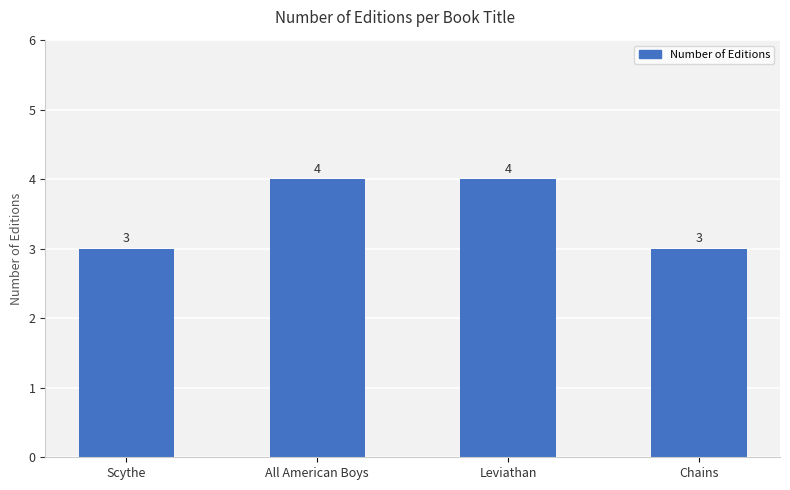

Reading left to right, list all the values displayed in this chart.

Scythe=3	All American Boys=4	Leviathan=4	Chains=3